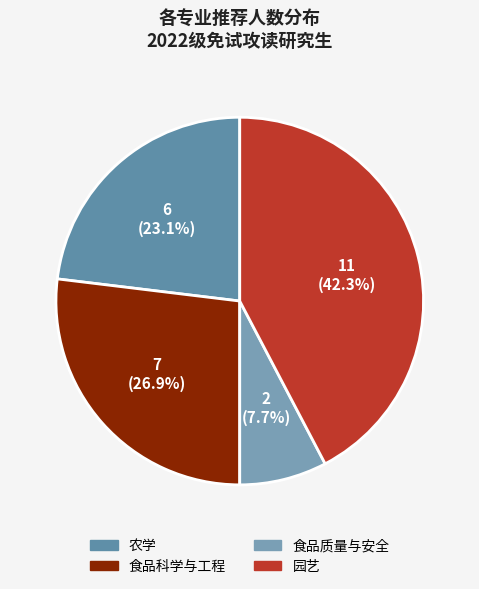

Is it true that 农学 is 29% of the pie?

False